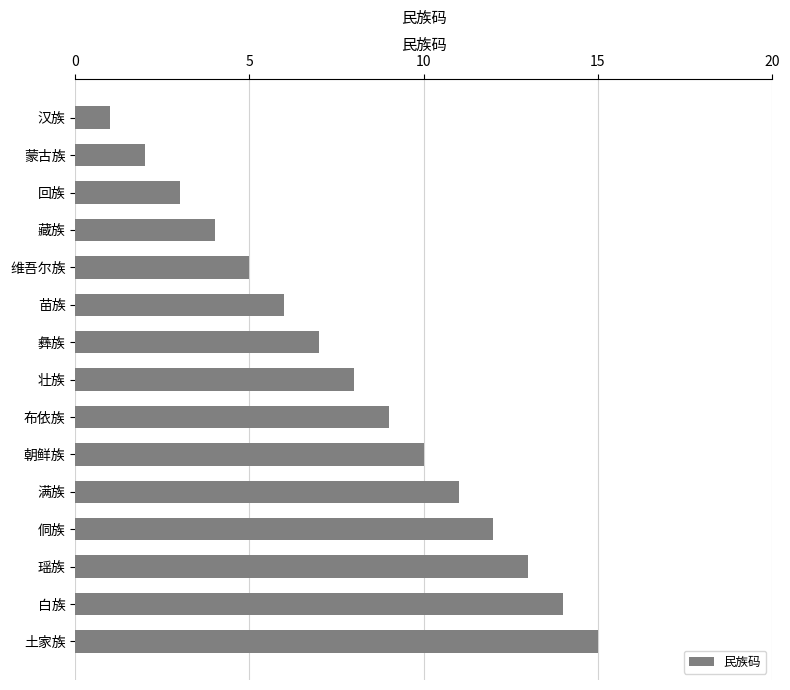

At which label is the value closest to 8?

壮族